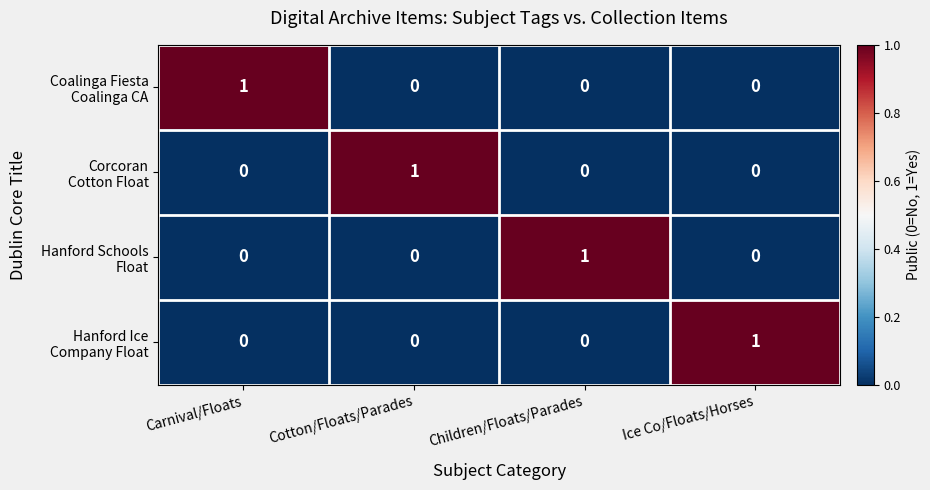

At how many categories does at least one series exceed 0?

4